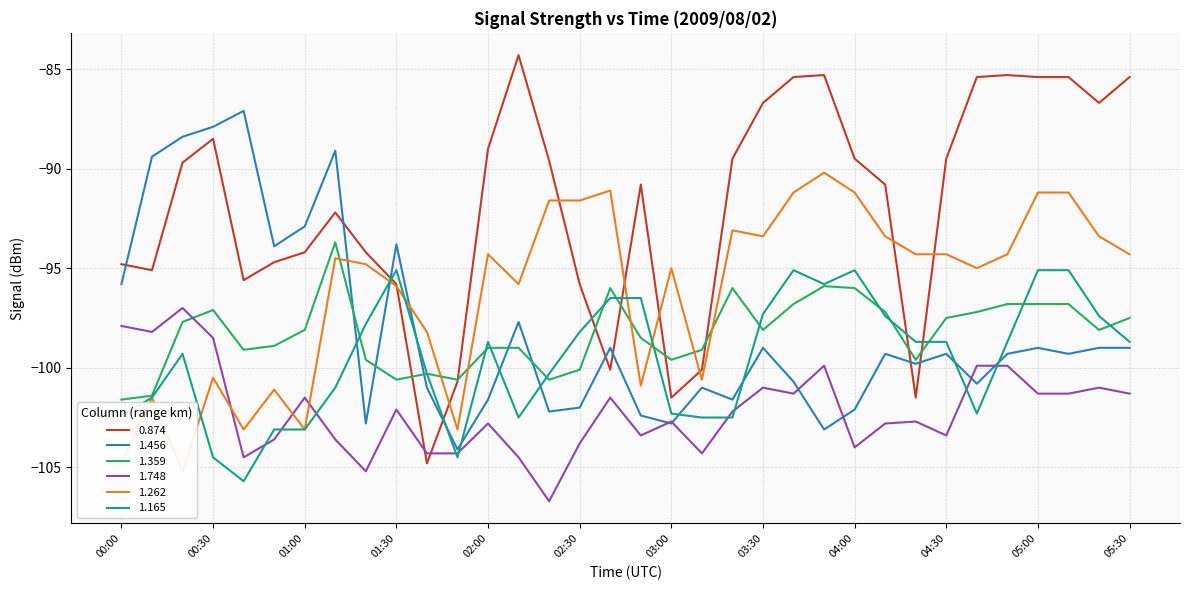

Where is the first local minimum for 1.359?

00:40